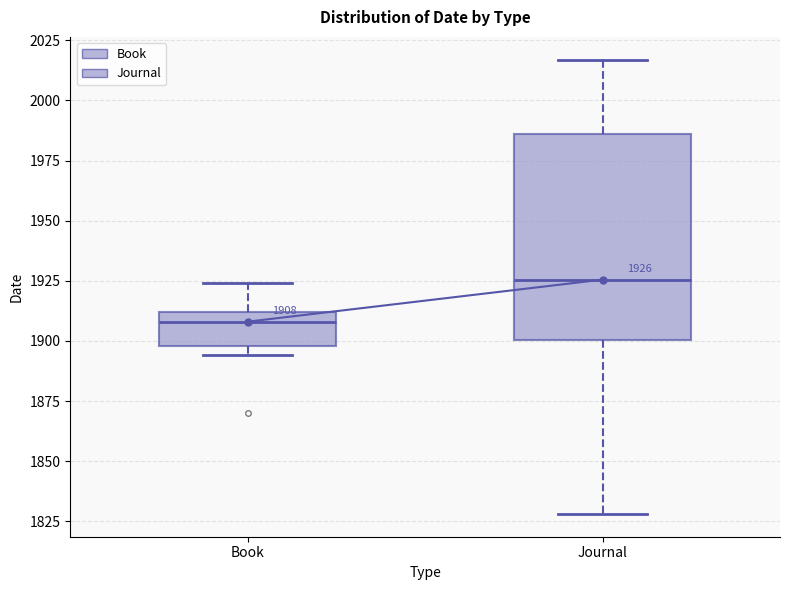

Which box is the tallest, from its lower edge to its upper edge?

Journal